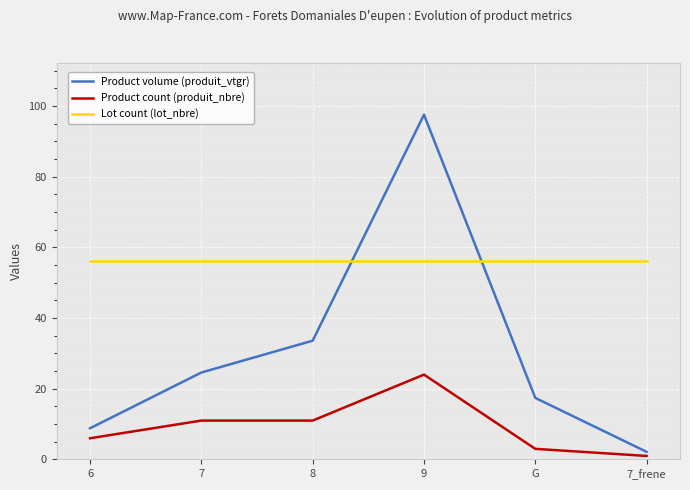

Reading right to left, list all the values displayed in this chart.

Product volume (produit_vtgr): 7_frene=2.2	G=17.4	9=97.5	8=33.6	7=24.6	6=8.8
Product count (produit_nbre): 7_frene=1.0	G=3.0	9=24.0	8=11.0	7=11.0	6=6.0
Lot count (lot_nbre): 7_frene=56.0	G=56.0	9=56.0	8=56.0	7=56.0	6=56.0